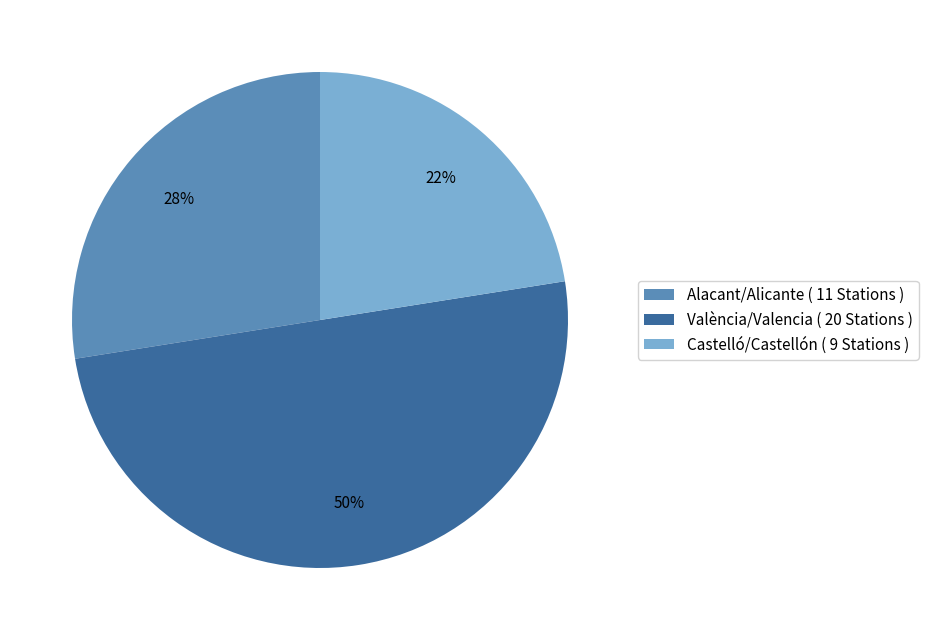

The Castelló/Castellón slice represents 22% of the pie. True or false?

True